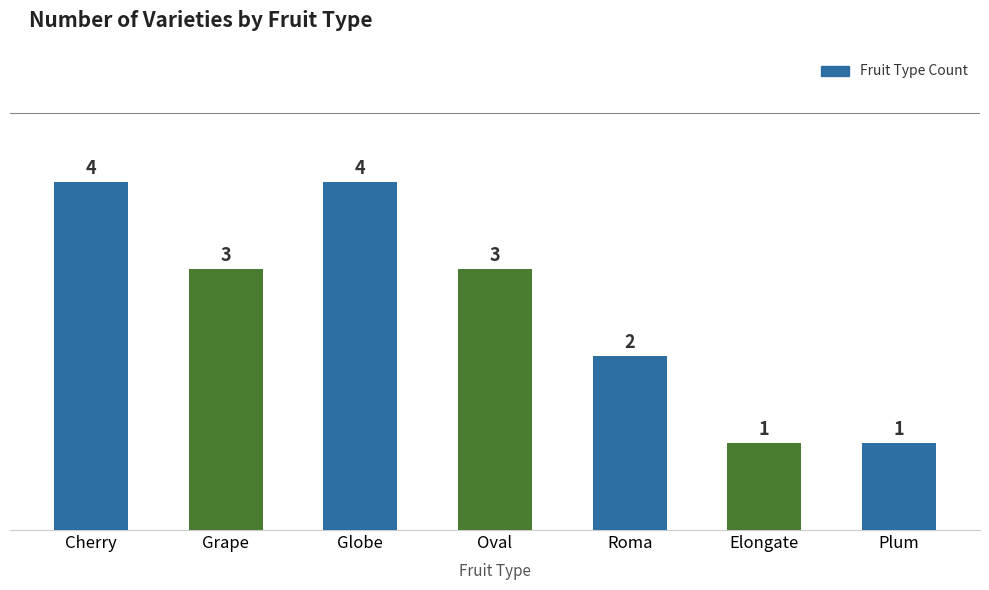

What is the difference between the maximum and minimum values?

3